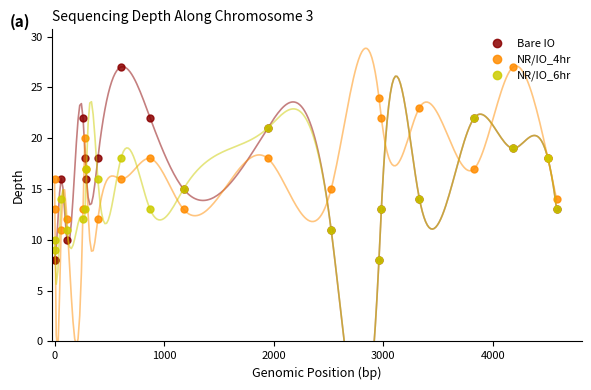

In NR/IO_6hr, how many points are higher than both neighbors (excluding endpoints)?

5